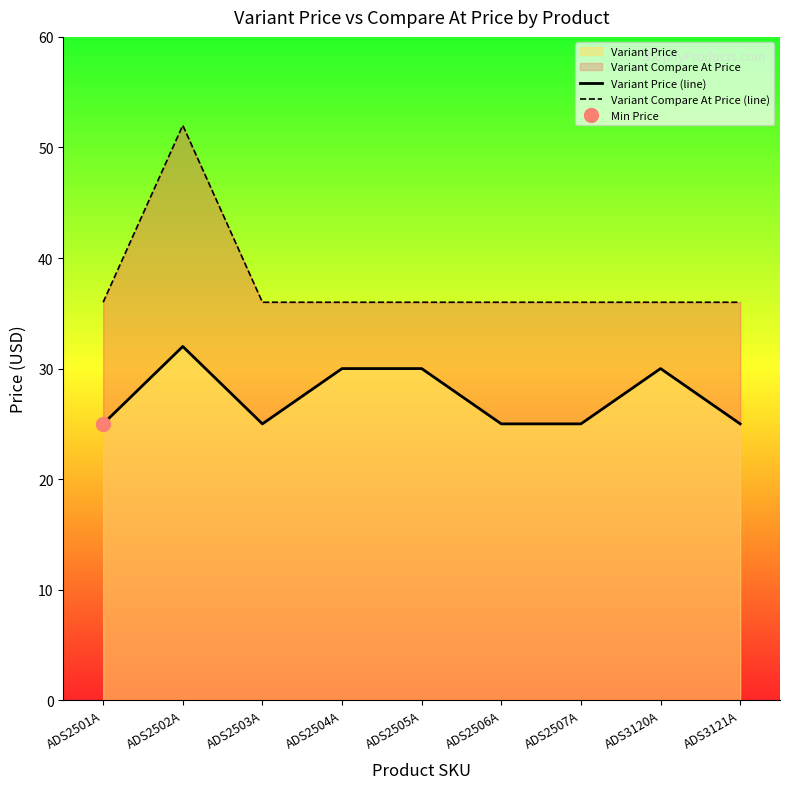

Which series changed the most between ADS2503A and ADS2505A?

Variant Price (line)